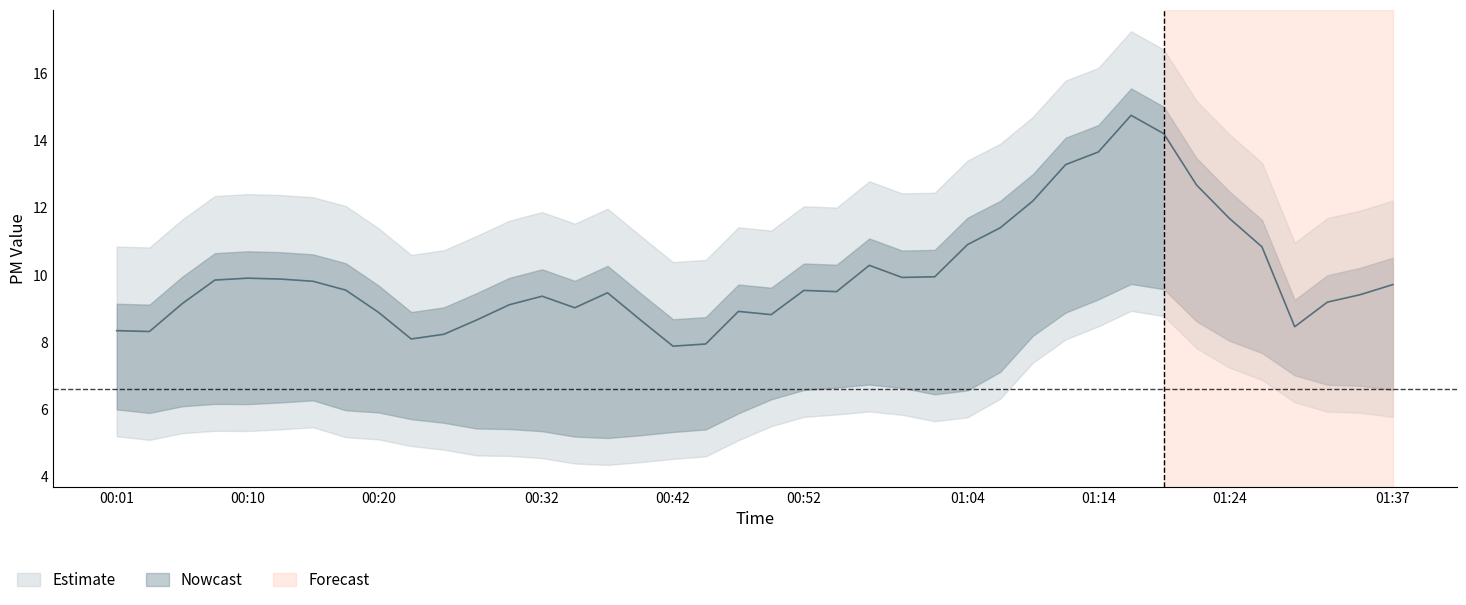

List the labels in order of SDS_P2 value, smallest first.

00:40, 00:32, 00:35, 00:42, 00:23, 00:28, 00:37, 00:45, 00:30, 00:08, 00:01, 00:25, 00:50, 00:05, 00:47, 00:20, 00:13, 00:18, 01:00, 01:02, 01:34, 00:15, 00:03, 01:07, 01:04, 01:32, 01:37, 00:57, 01:27, 00:10, 00:52, 01:29, 00:55, 01:09, 01:24, 01:19, 01:12, 01:22, 01:17, 01:14